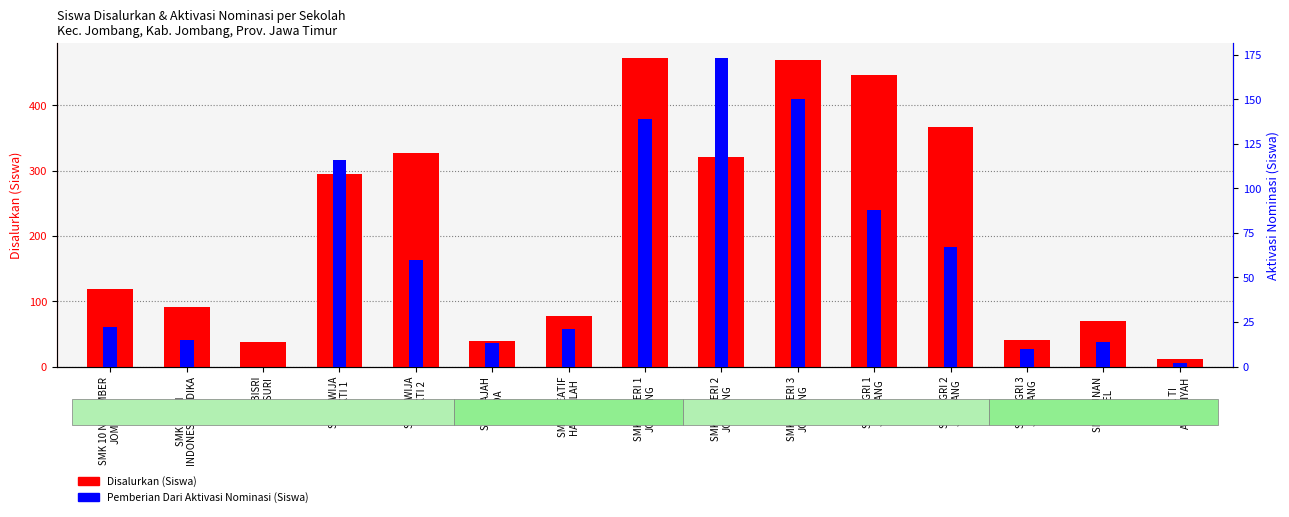

Reading left to right, list all the values displayed in this chart.

Disalurkan (Siswa): 119	91	37	295	327	39	78	472	321	470	446	367	40	70	12
Pemberian Dari Aktivasi Nominasi (Siswa): 22	15	0	116	60	13	21	139	173	150	88	67	10	14	2